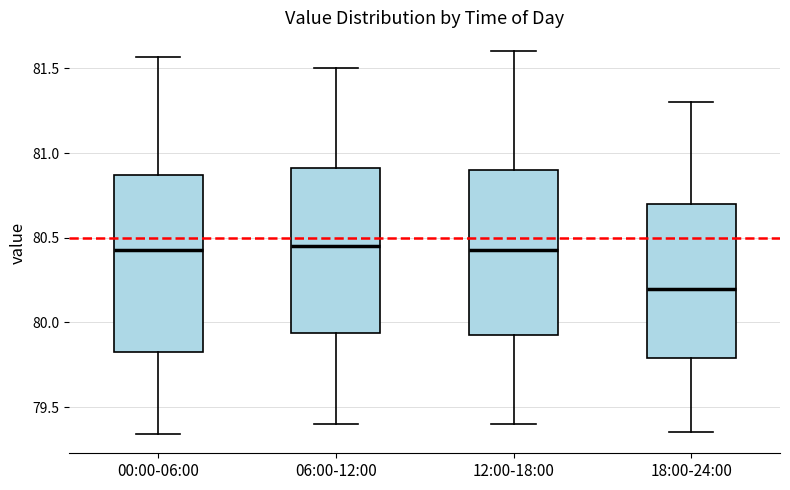

Which box has the lowest median line?

18:00-24:00